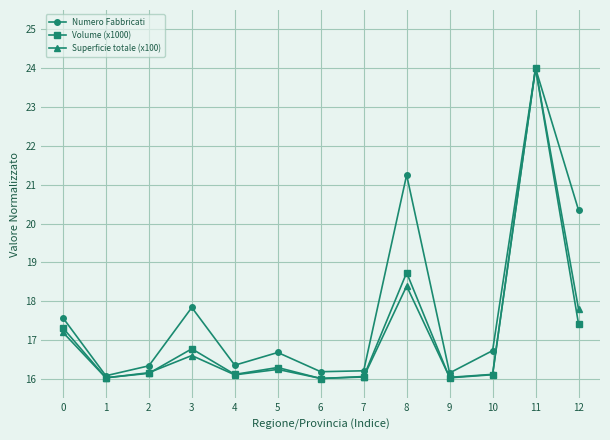

At which category does the chart reach its peak across all series?

11